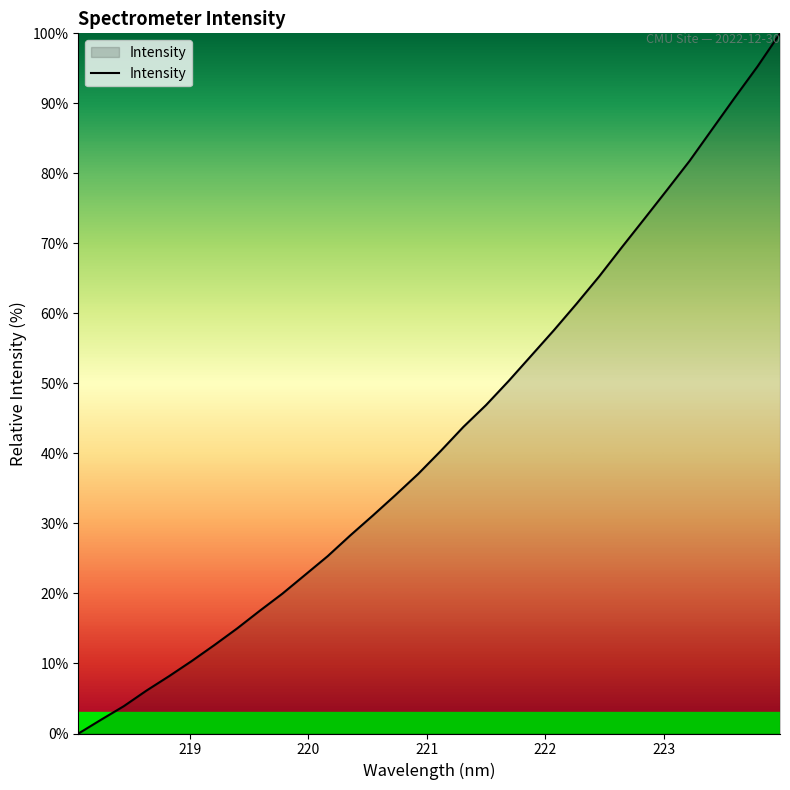

What is the maximum value shown in the chart?

100.0